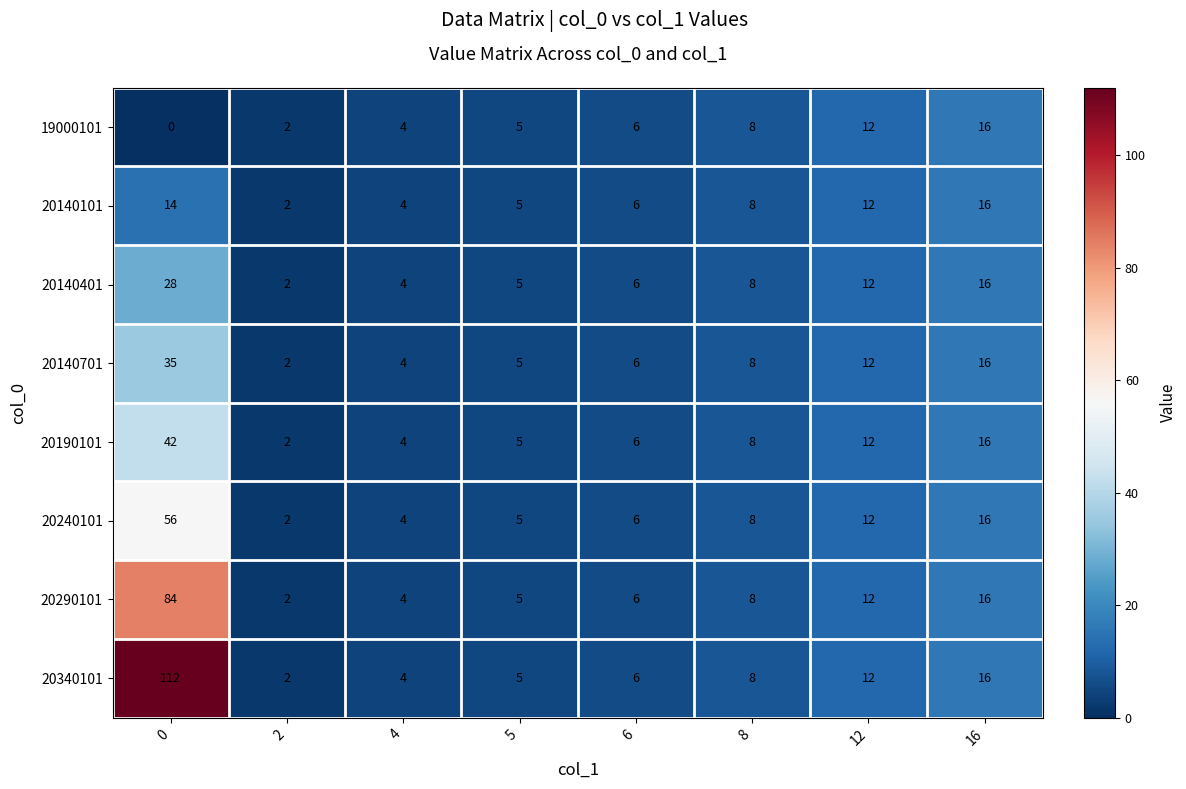

List the labels in order of 20190101 value, largest first.

0, 16, 12, 8, 6, 5, 4, 2